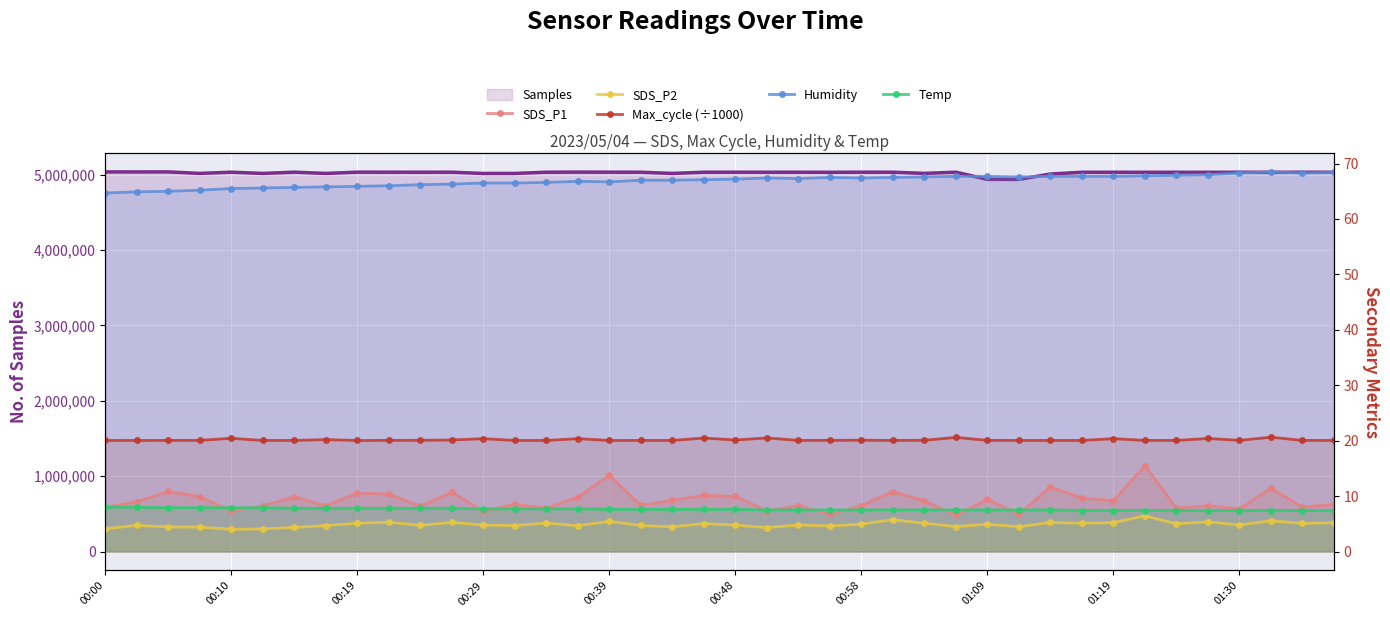

At how many categories does at least one series exceed 49?

40